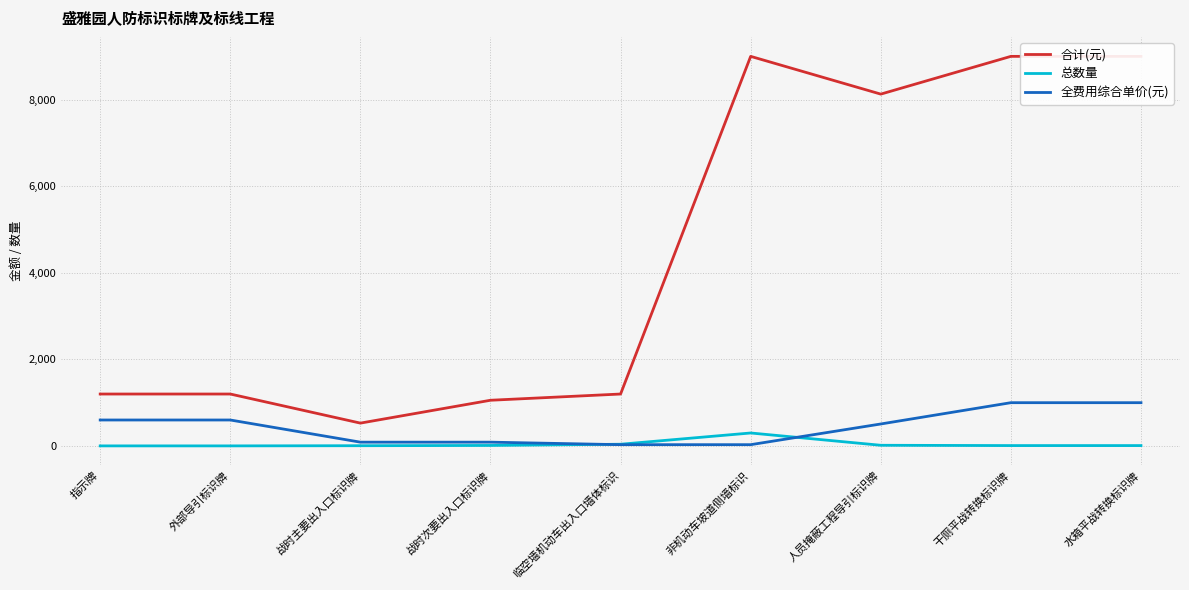

How many lines are shown in the chart?

3